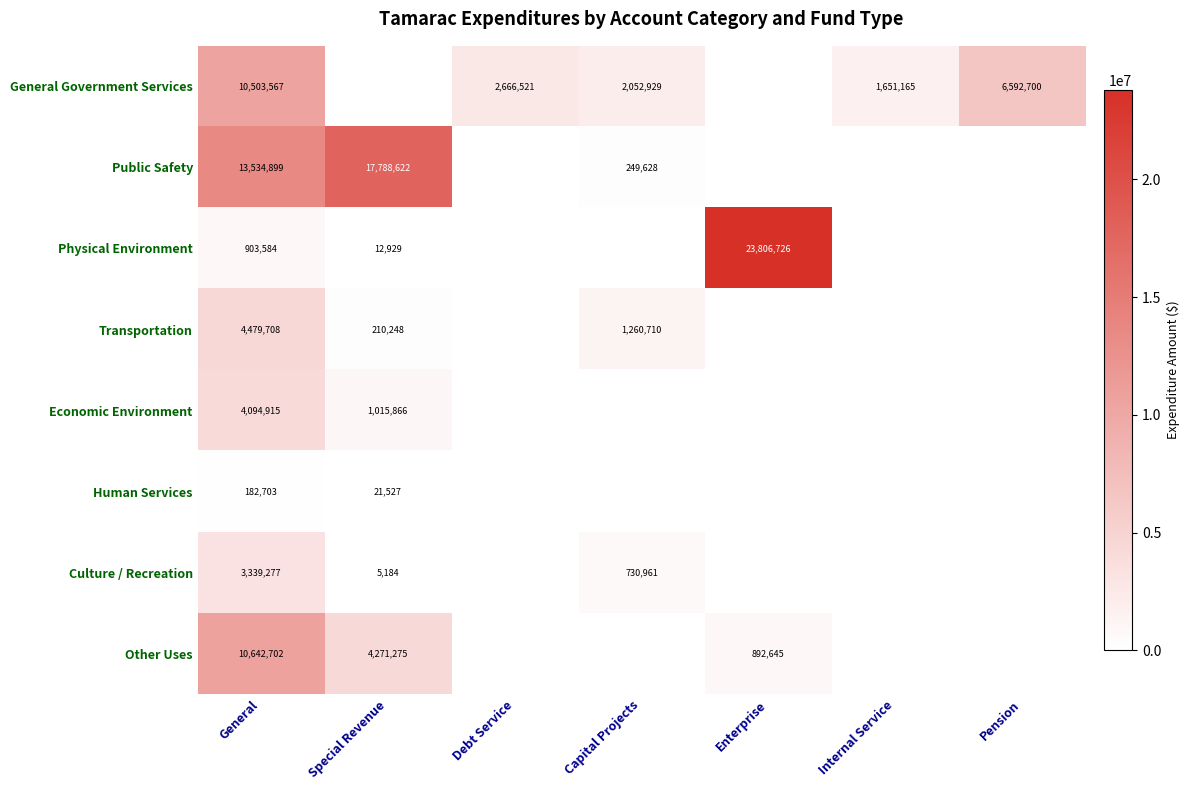

The value of Other Uses at Enterprise is 1534139. True or false?

False